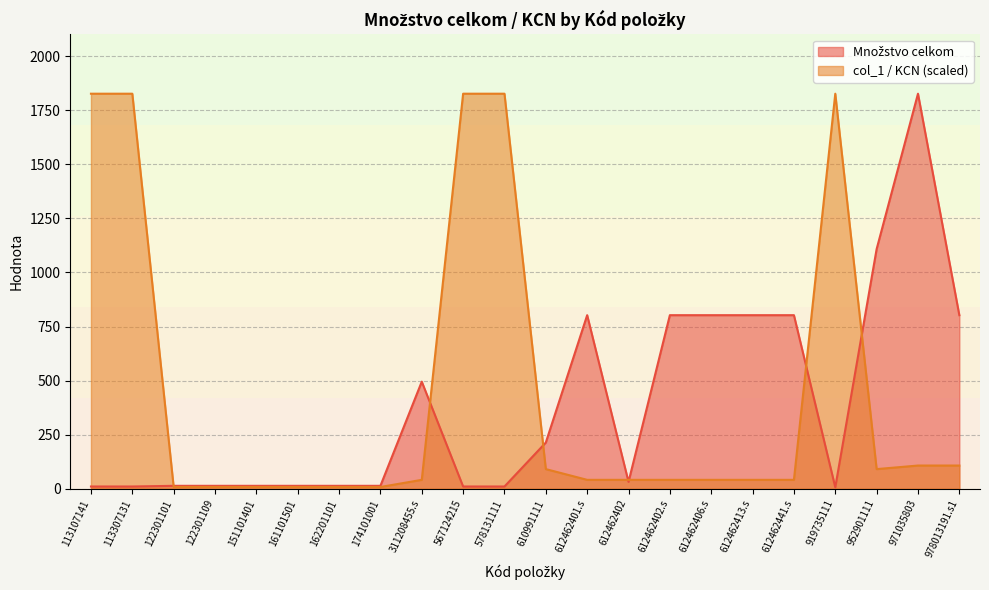

Reading right to left, extract all data points from this chart.

Množstvo celkom: 978013191.s1=802.4	971035803=1826.2	952901111=1108.0	919735111=6.8	612462441.s=802.4	612462413.s=802.4	612462406.s=802.4	612462402.s=802.4	612462402=32.0	612462401.s=802.4	610991111=213.6	578131111=10.5	567124215=10.5	311208455.s=495.1	174101001=13.7	162201101=13.7	161101501=13.7	151101401=13.7	122301109=13.7	122301101=13.7	113307131=10.5	113107141=10.5
col_1 (KCN): 978013191.s1=107.4	971035803=107.4	952901111=90.9	919735111=1826.2	612462441.s=41.3	612462413.s=41.3	612462406.s=41.3	612462402.s=41.3	612462402=41.3	612462401.s=41.3	610991111=90.9	578131111=1826.2	567124215=1826.2	311208455.s=41.3	174101001=8.3	162201101=8.3	161101501=8.3	151101401=8.3	122301109=8.3	122301101=8.3	113307131=1826.2	113107141=1826.2